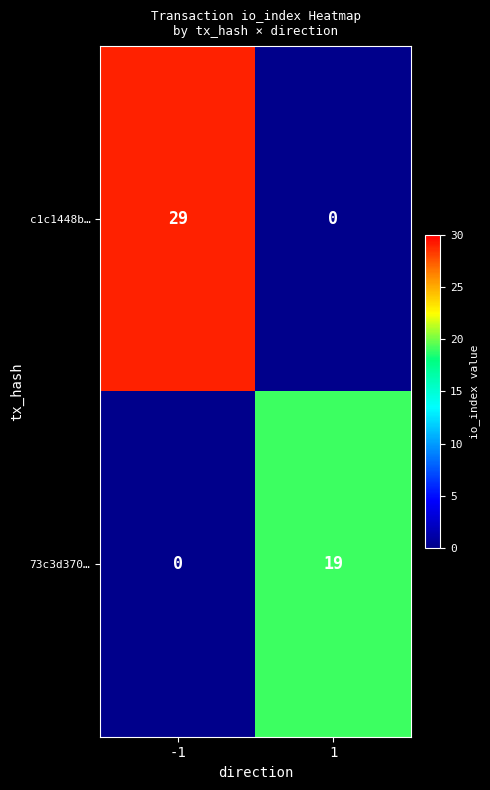

Reading left to right, transcribe all the data shown in this chart.

c1c1448b…: 29	0
73c3d370…: 0	19